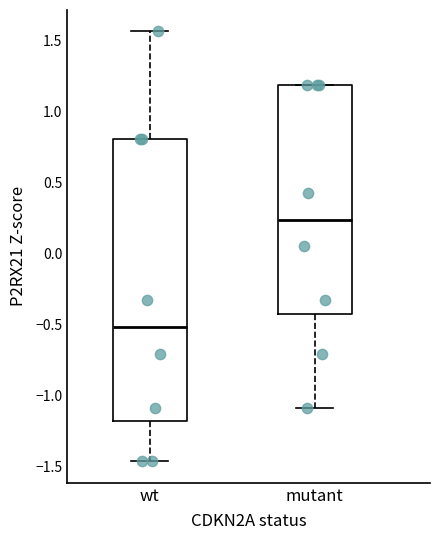

Reading left to right, read every box against the y-axis: the position of its median line, the range the box covers, and the ends of its whiskers. The values are not printed on the chart, so give them approximately, as read against the axis.

wt: median -0.50, box -1.20 to 0.80, whiskers -1.45 to 1.55
mutant: median 0.25, box -0.45 to 1.20, whiskers -1.10 to 1.20